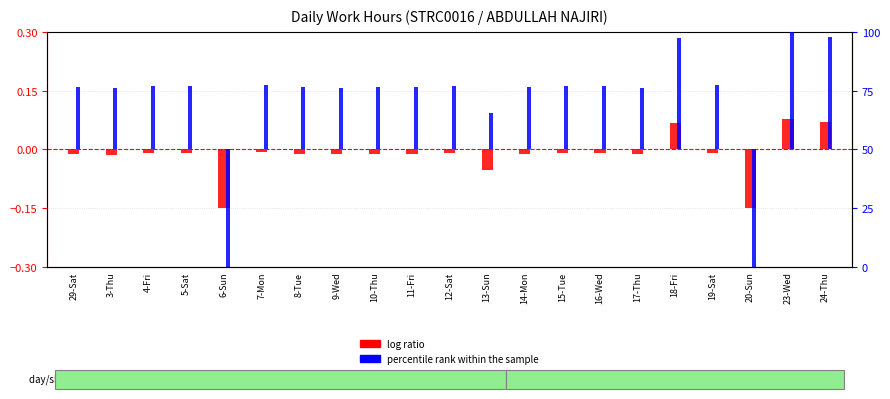

How many values in log ratio are below zero?

18